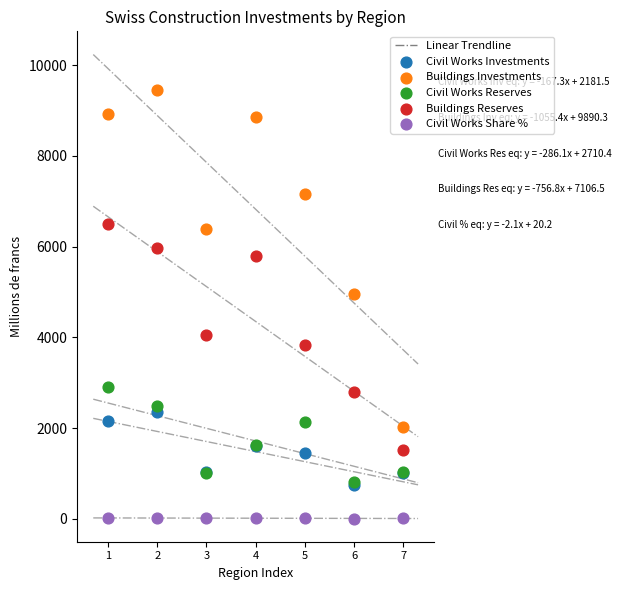

Which series reaches the minimum Y coordinate?

Civil Works Share %